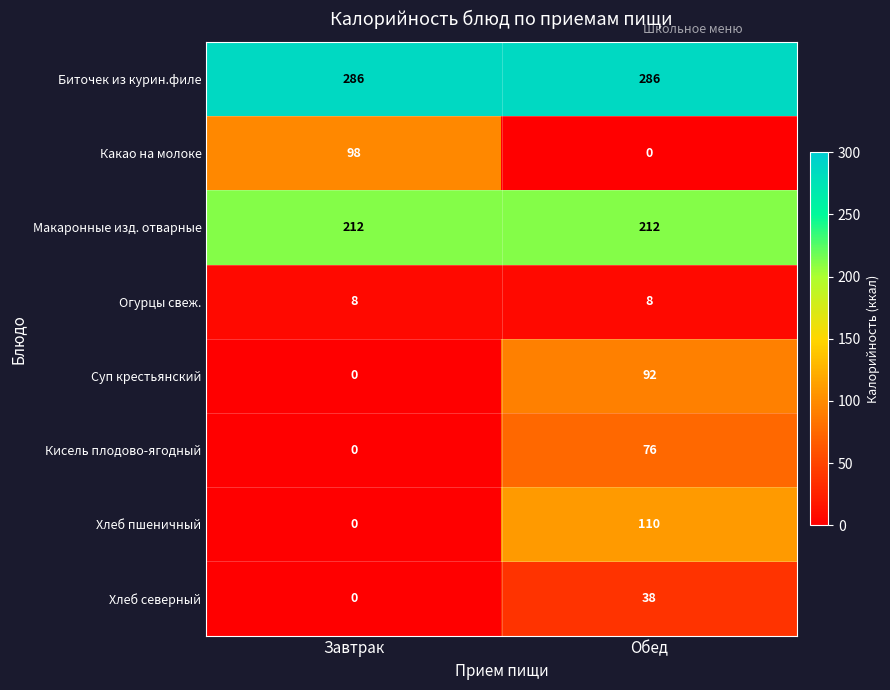

How many distinct data groups are displayed?

8